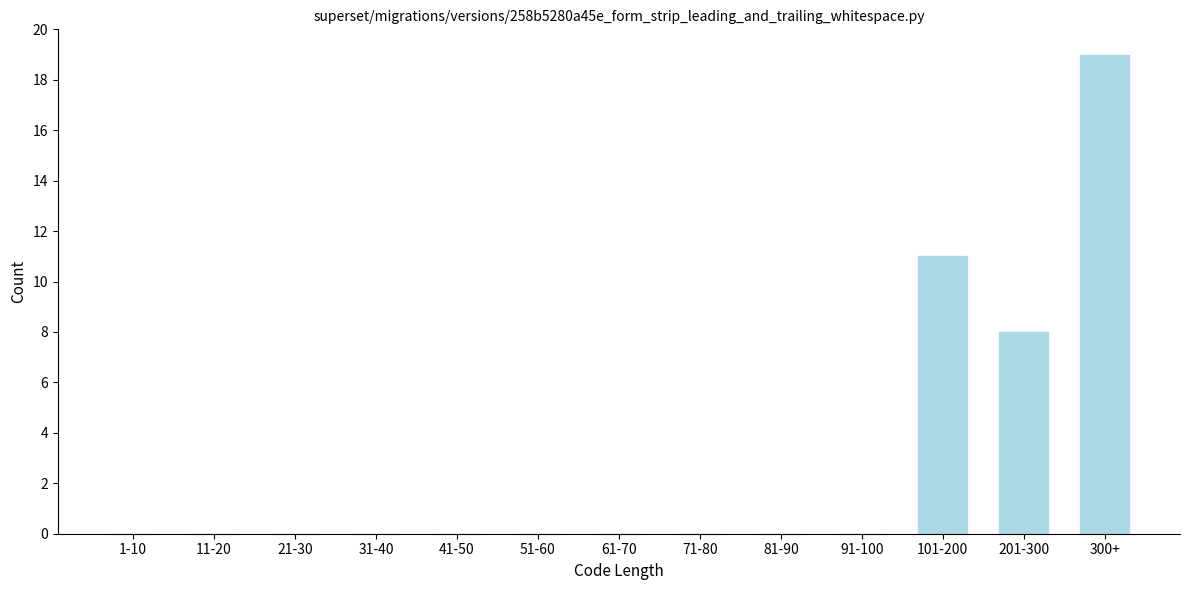

Reading left to right, list all the values displayed in this chart.

1-10=0	11-20=0	21-30=0	31-40=0	41-50=0	51-60=0	61-70=0	71-80=0	81-90=0	91-100=0	101-200=11	201-300=8	300+=19